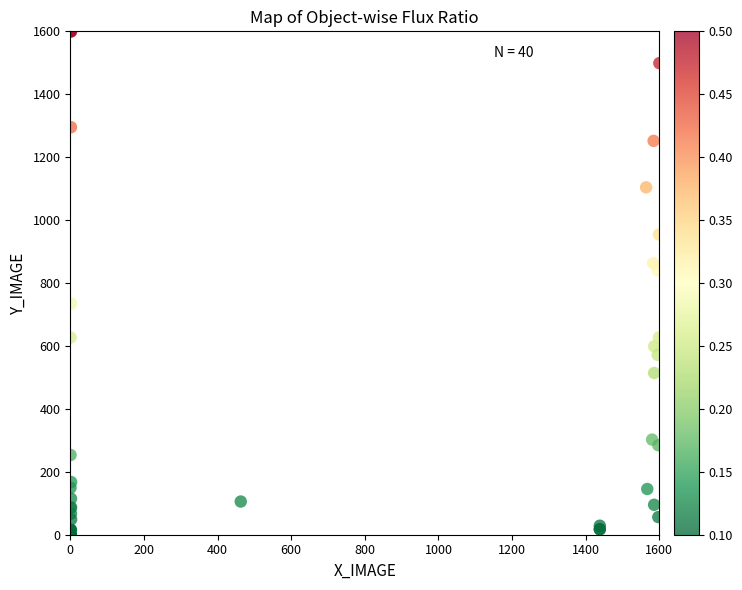

What Y value in the scatter plot is closest to 800?

840.3